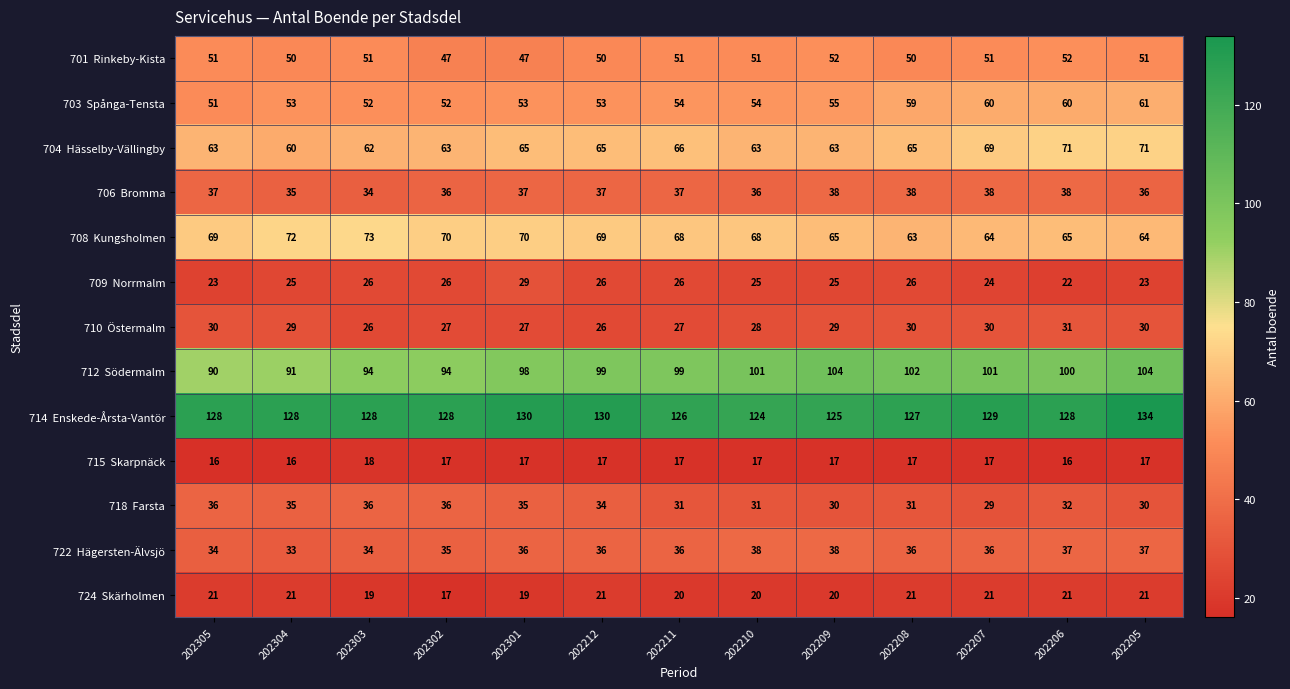

At how many categories does at least one series exceed 17?

13